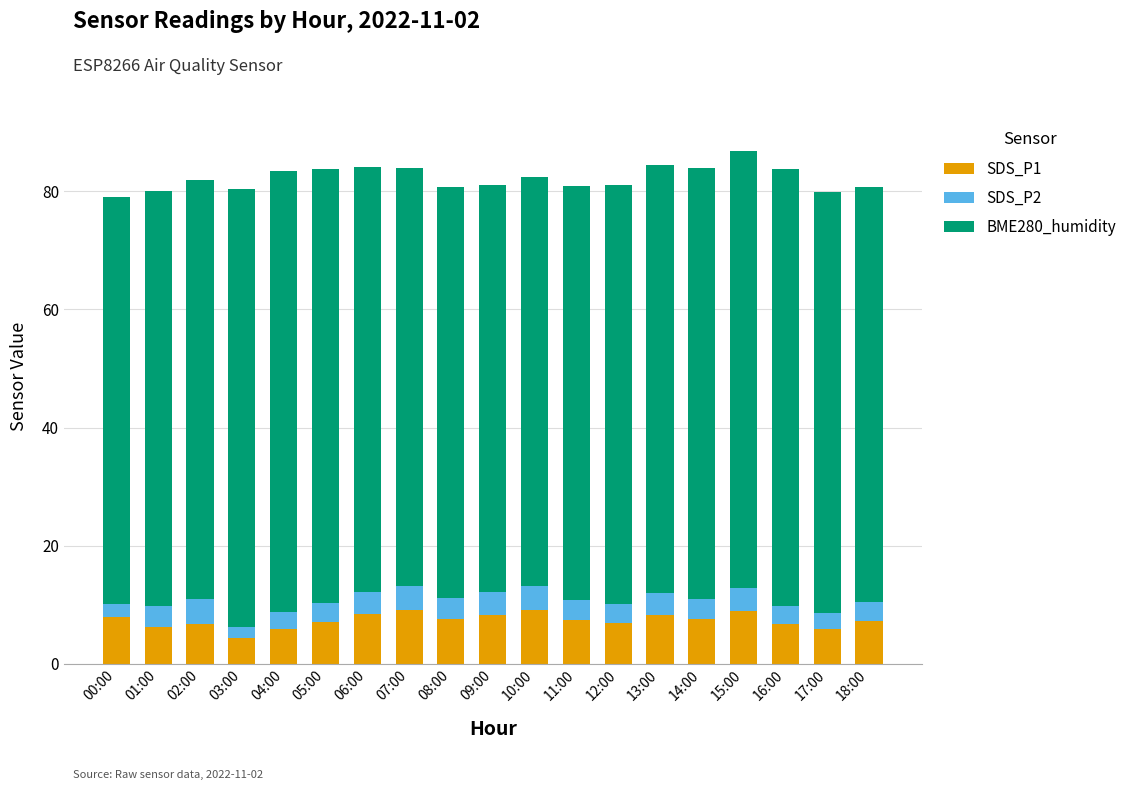

What is the average value of the SDS_P1 series?

7.4